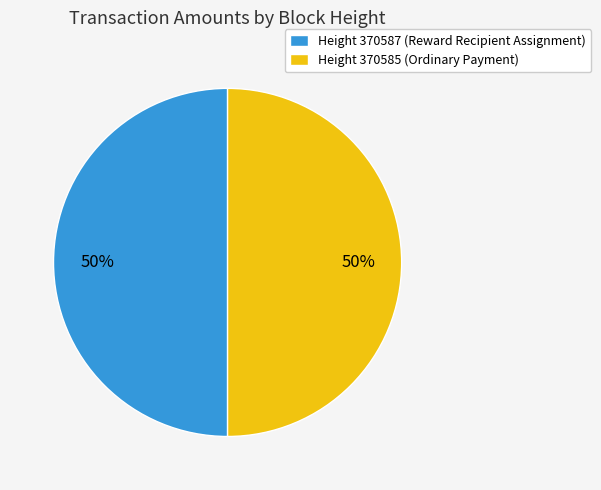

What is the ratio of the value at Height 370585 (Ordinary Payment) to the value at Height 370587 (Reward Recipient Assignment)?

1.0